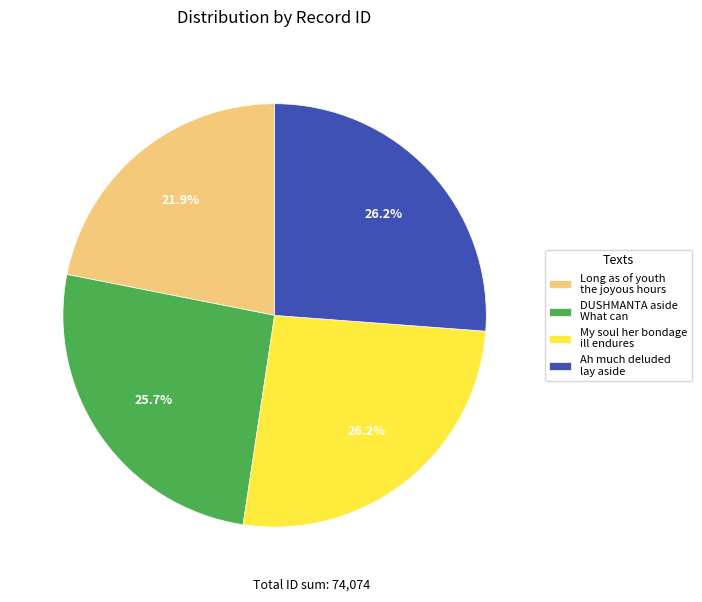

Is DUSHMANTA aside What can the majority of the pie?

No